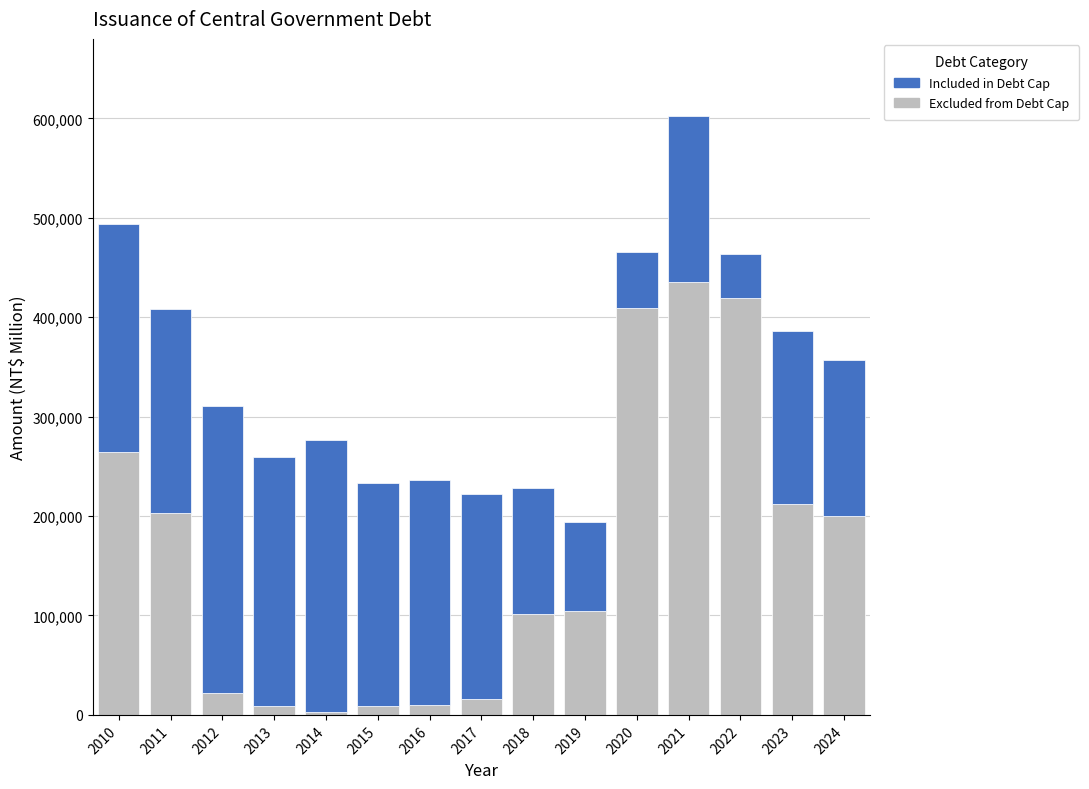

What is the highest value of the Excluded from Debt Cap series?

435100